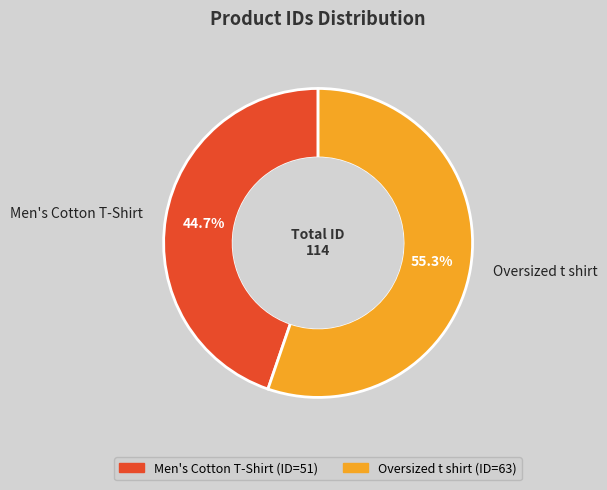

Between Men's Cotton T-Shirt and Oversized t shirt, which is larger?

Oversized t shirt